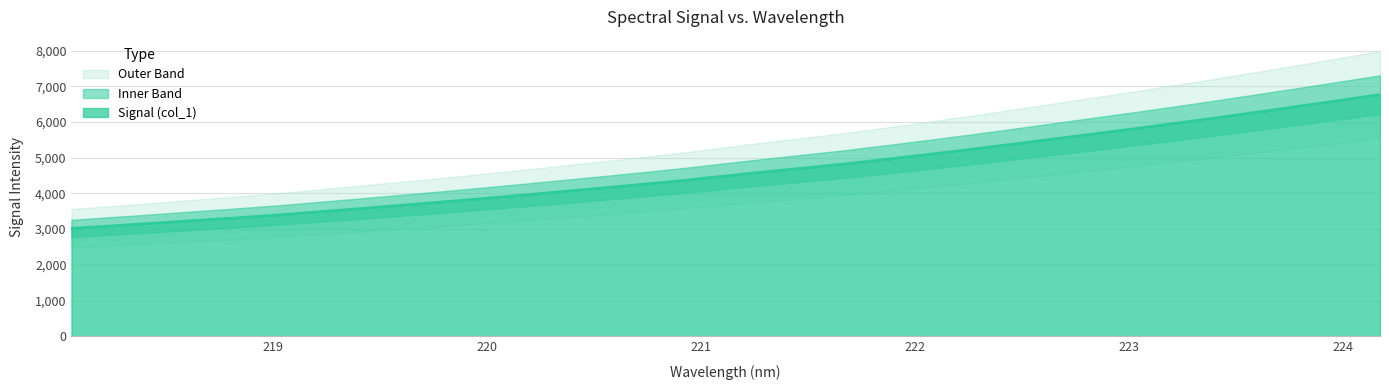

What is the highest value of the Signal (col_1) series?

6765.5